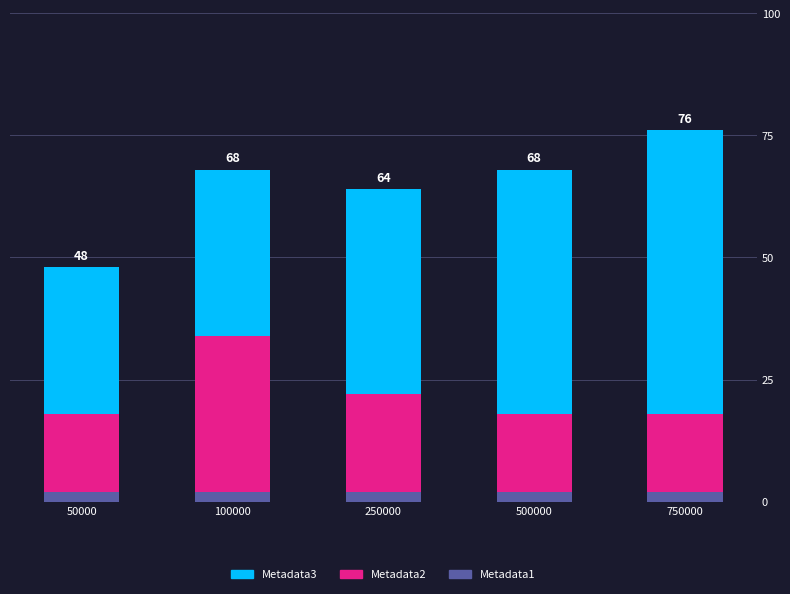

Reading left to right, transcribe the values for Metadata1.

2	2	2	2	2